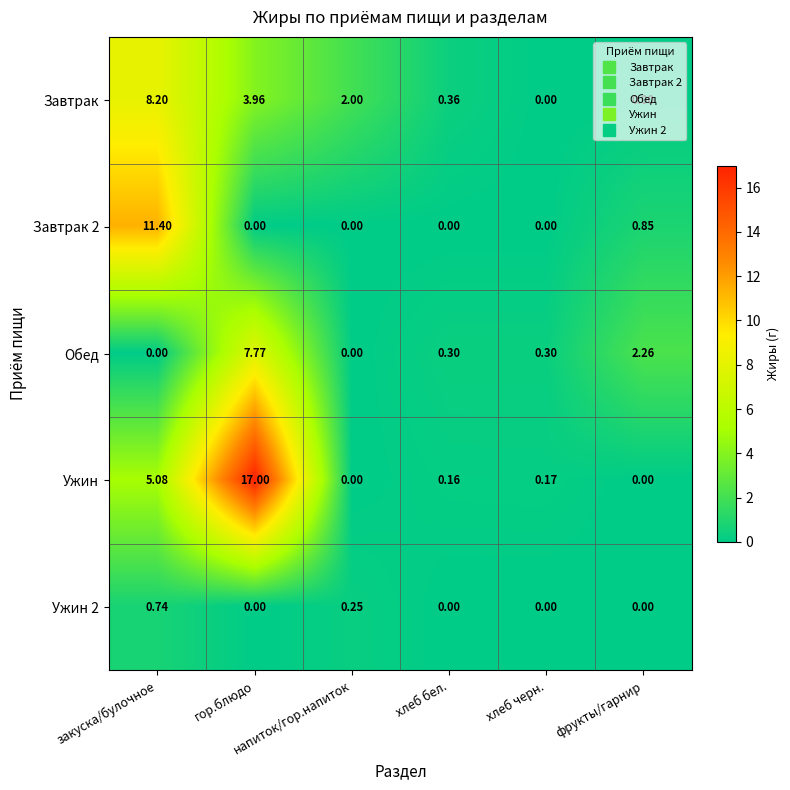

Which series has the largest range (max minus min)?

Ужин